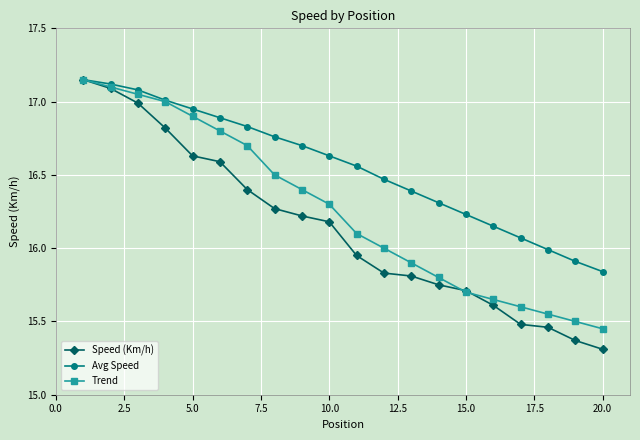

What is the difference between the maximum and minimum values in the Avg Speed series?

1.3